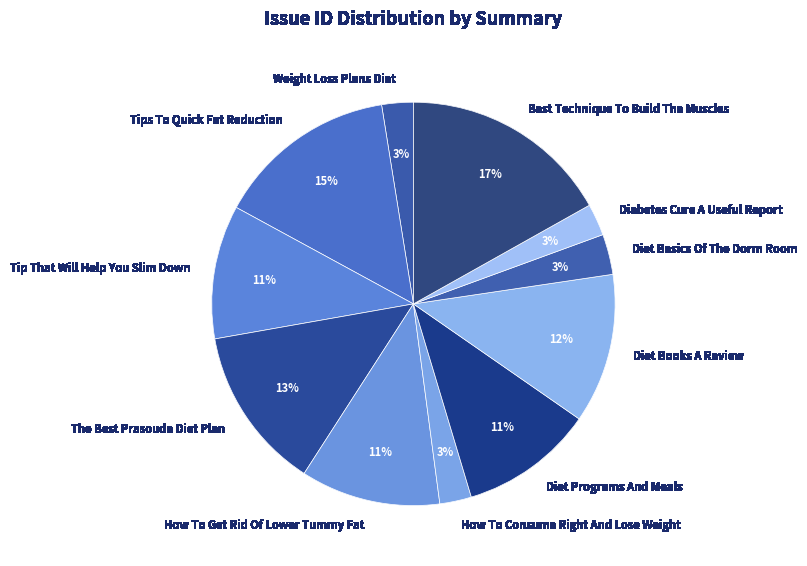

Which has a higher value, Diet Programs And Meals or Diabetes Cure A Useful Report?

Diet Programs And Meals